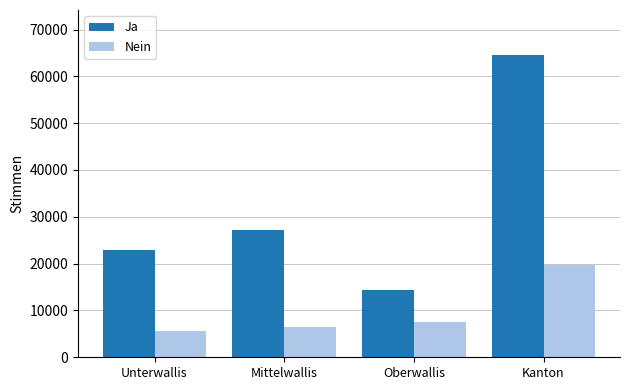

What position from the right is Kanton?

1